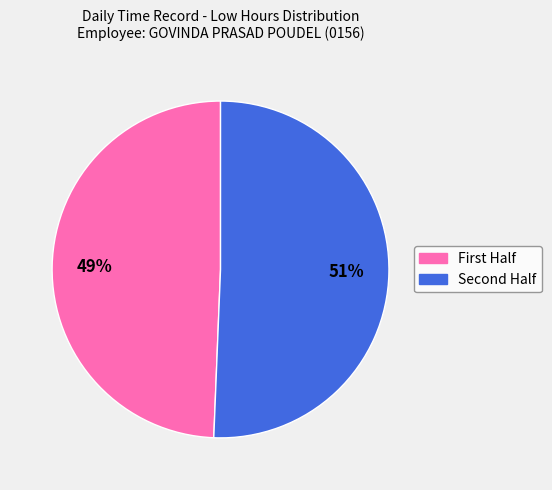

Is there any slice that represents more than half of the pie?

Yes